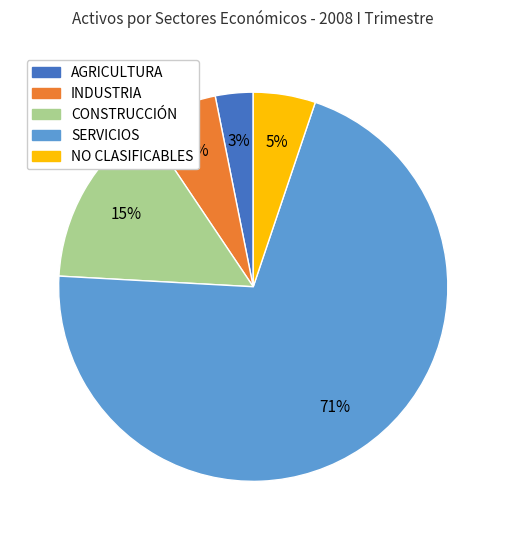

Is the sum of SERVICIOS and NO CLASIFICABLES greater than half?

Yes